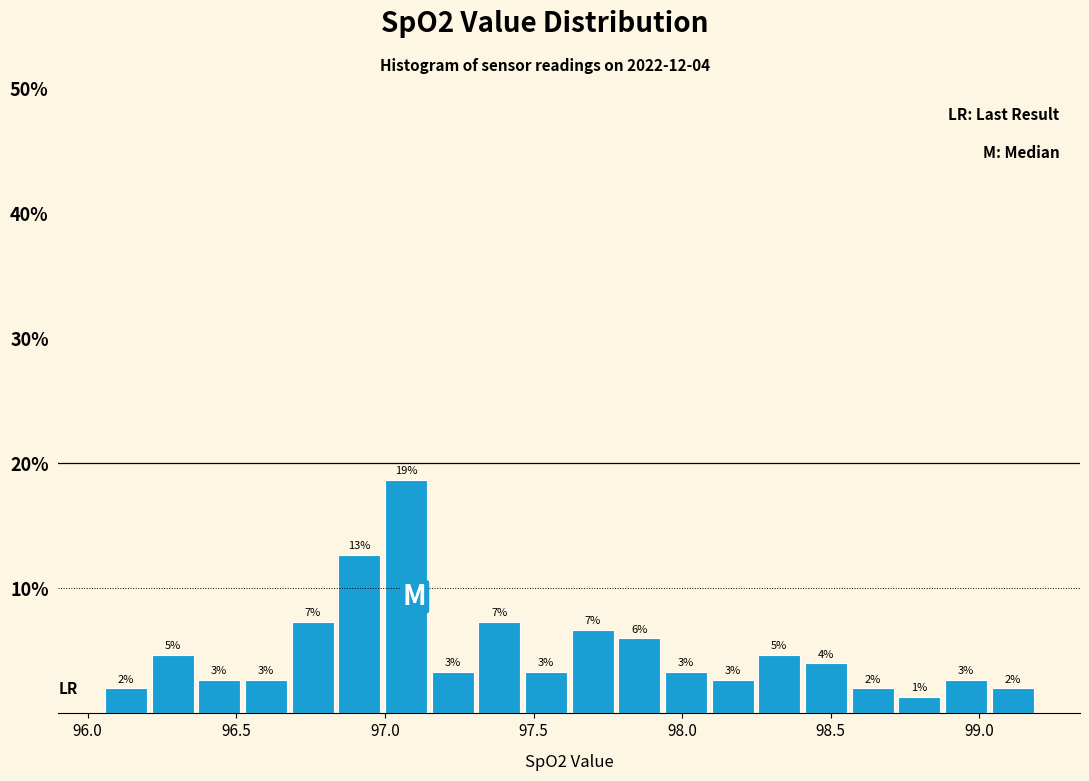

Read against the x-axis, roughly where is the centre of the tallest bar?

97.05